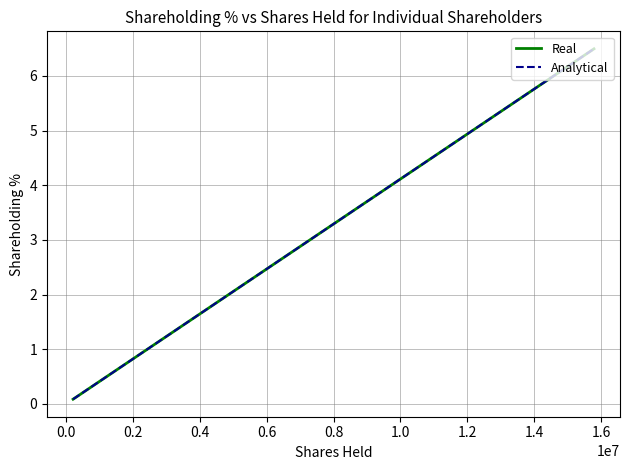

At how many categories does at least one series exceed 3?

2